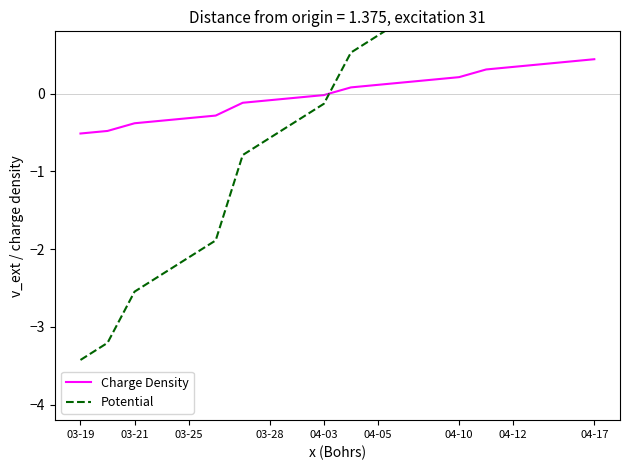

Is it true that Charge Density equals 0.3 at 04-12?

True